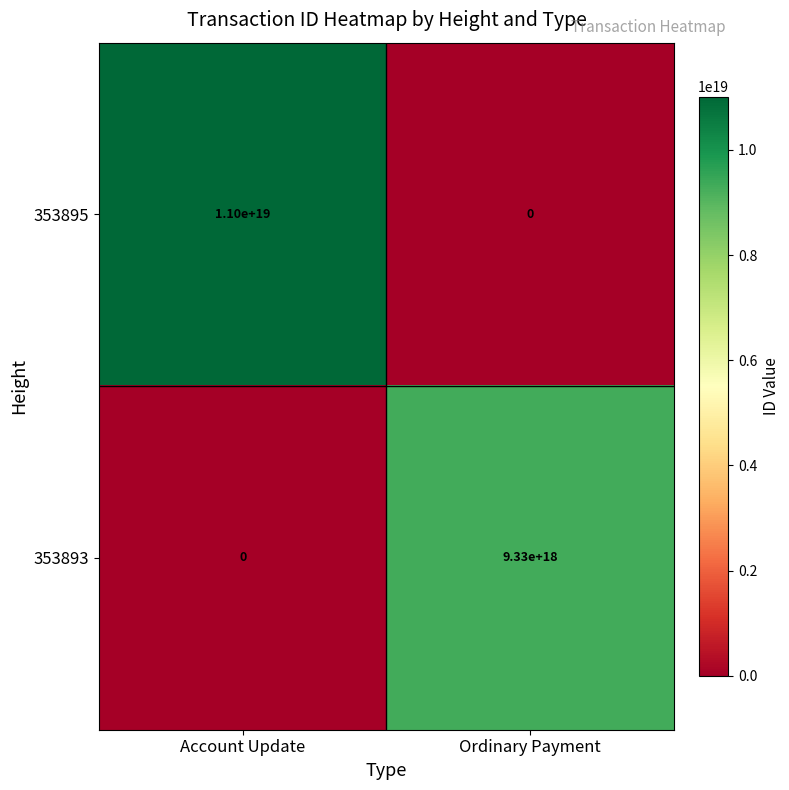

How many distinct data groups are displayed?

2